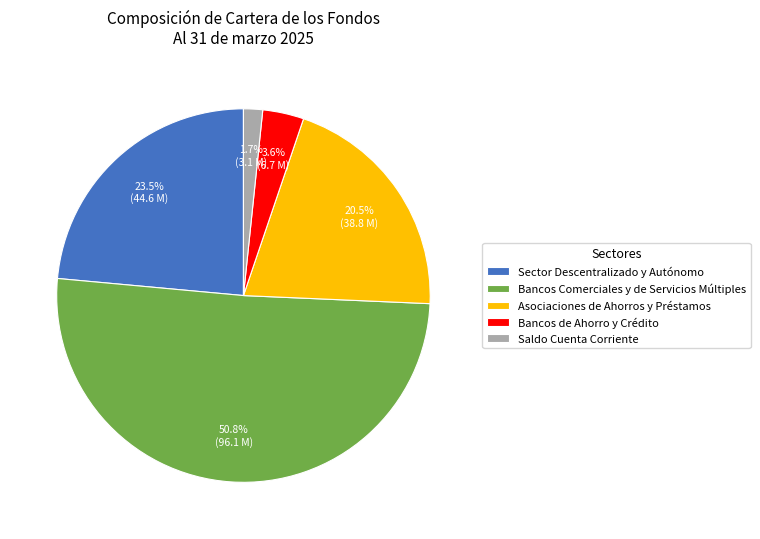

Count the number of slices in the pie.

5